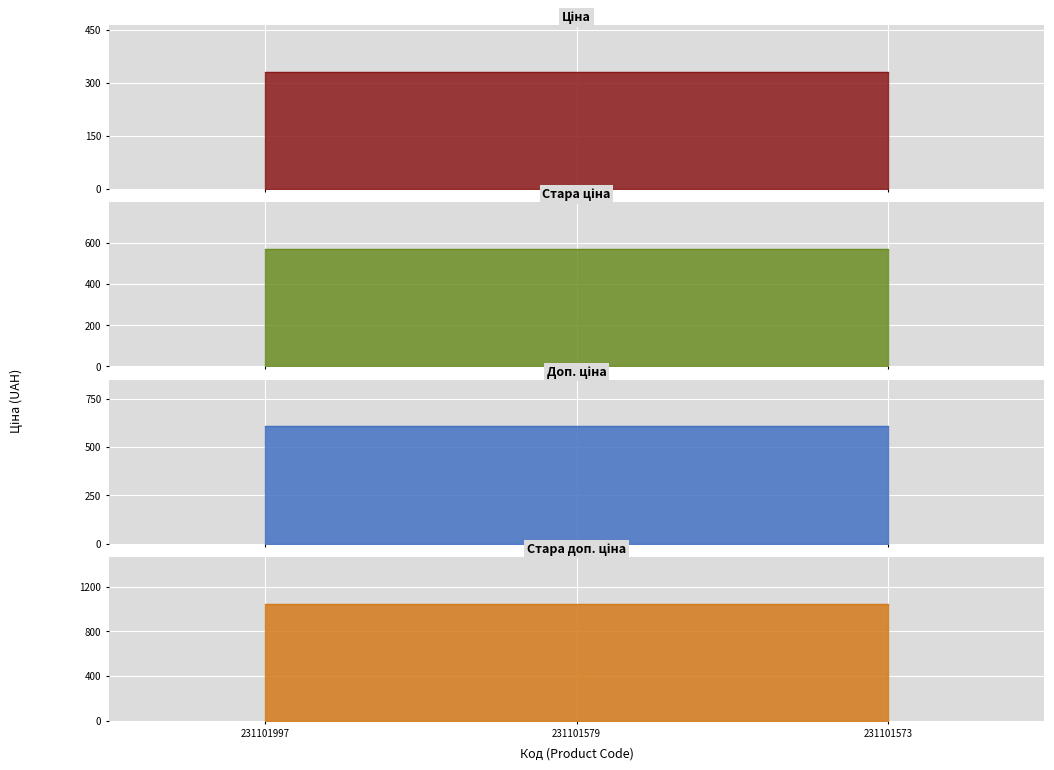

Which series has the largest total across all categories?

Стара доп. ціна